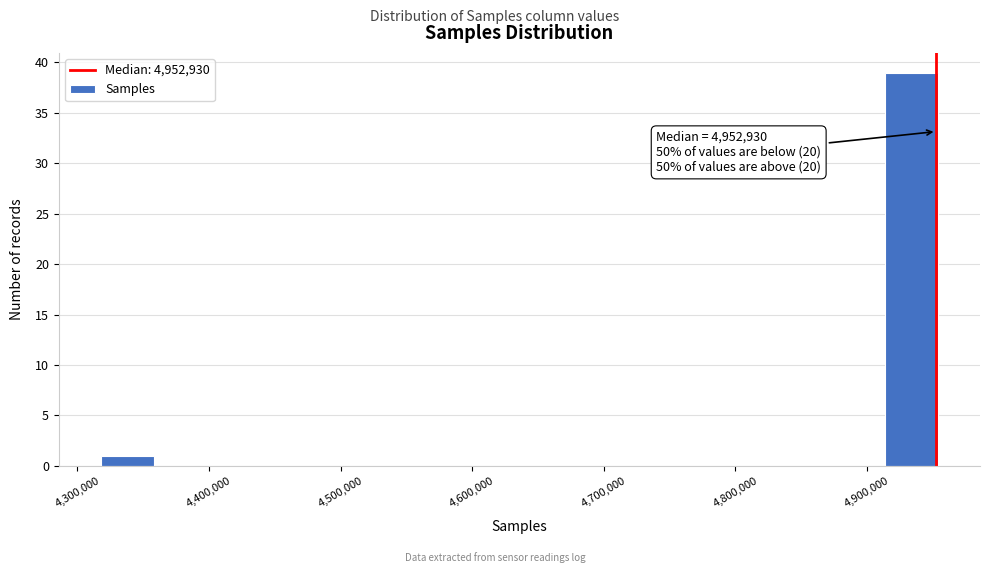

Which range on the x-axis has the tallest bar?

4910000 to 4960000